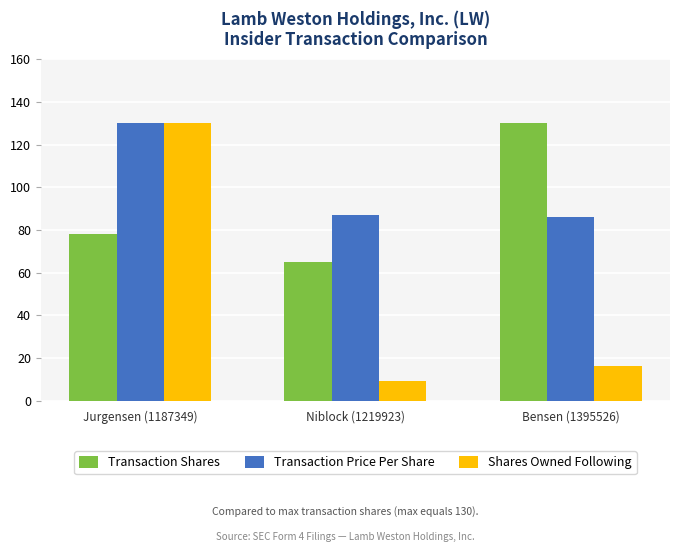

Where is Shares Owned Following nearest to the value 69?

Bensen (1395526)